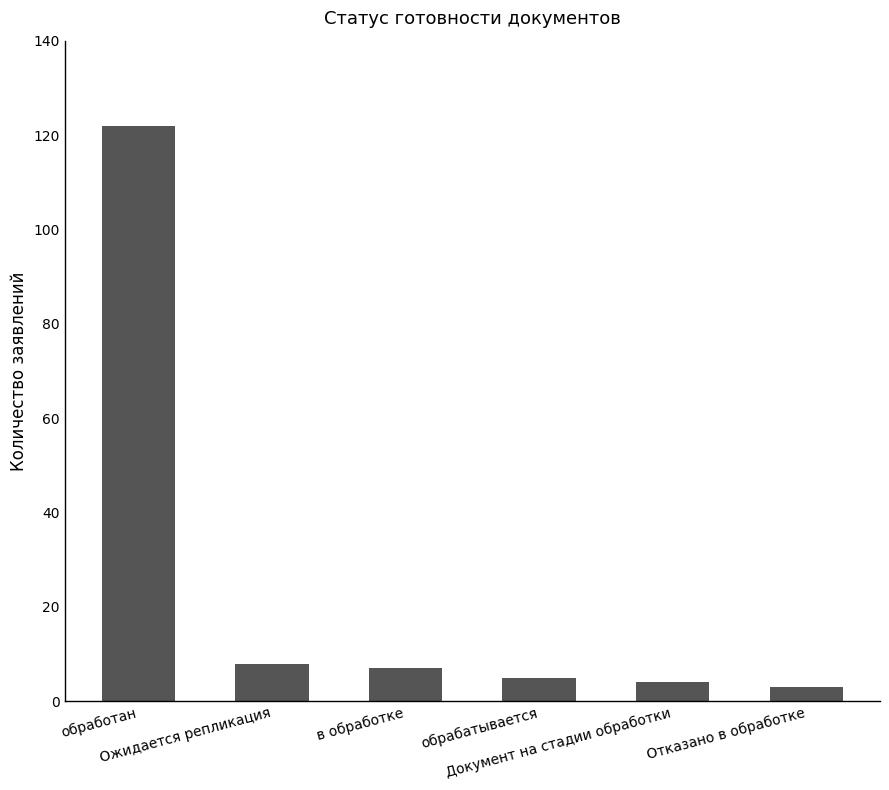

Are the bars grouped side by side (vs. stacked)?

No